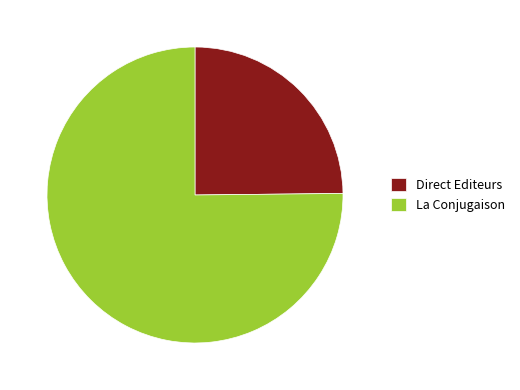

Count the number of slices in the pie.

2